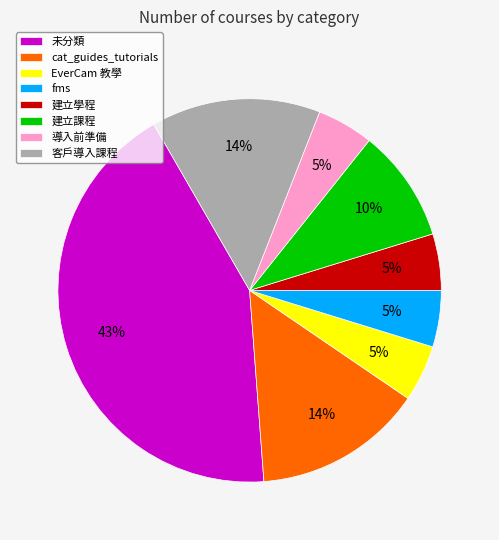

Which has a higher value, 建立課程 or fms?

建立課程